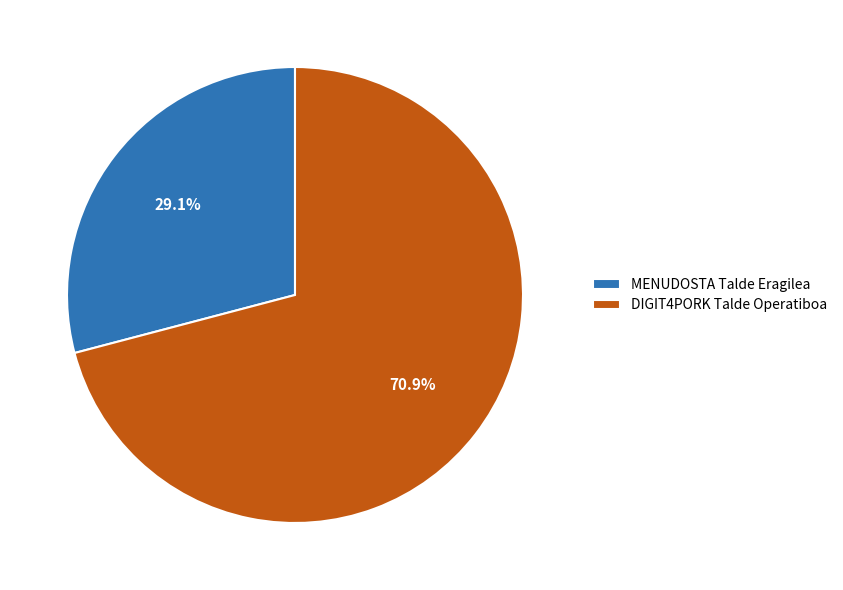

To the nearest percent, what is the combined percentage of MENUDOSTA Talde Eragilea and DIGIT4PORK Talde Operatiboa?

100%